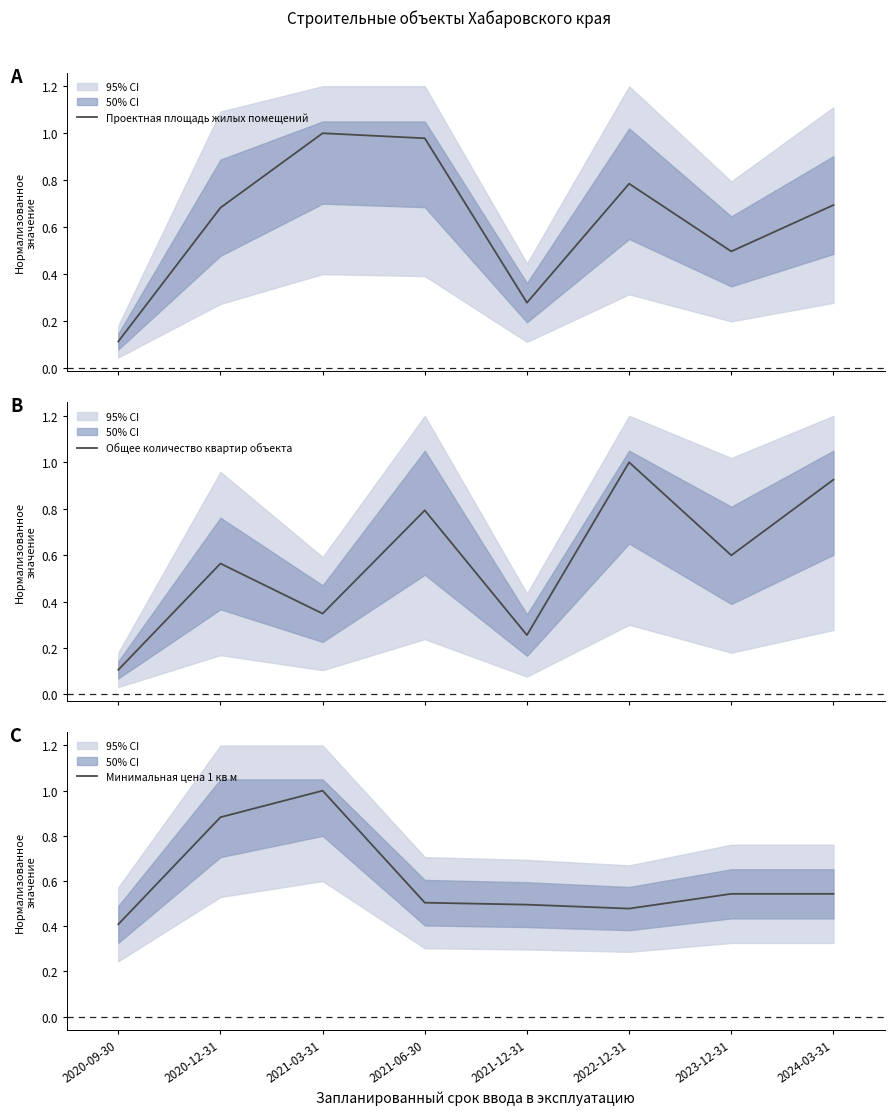

Reading right to left, extract all data points from this chart.

Проектная площадь жилых помещений: 0.7	0.5	0.8	0.3	1.0	1.0	0.7	0.1
Общее количество квартир объекта: 0.9	0.6	1.0	0.3	0.8	0.3	0.6	0.1
Минимальная цена 1 кв м: 0.5	0.5	0.5	0.5	0.5	1.0	0.9	0.4